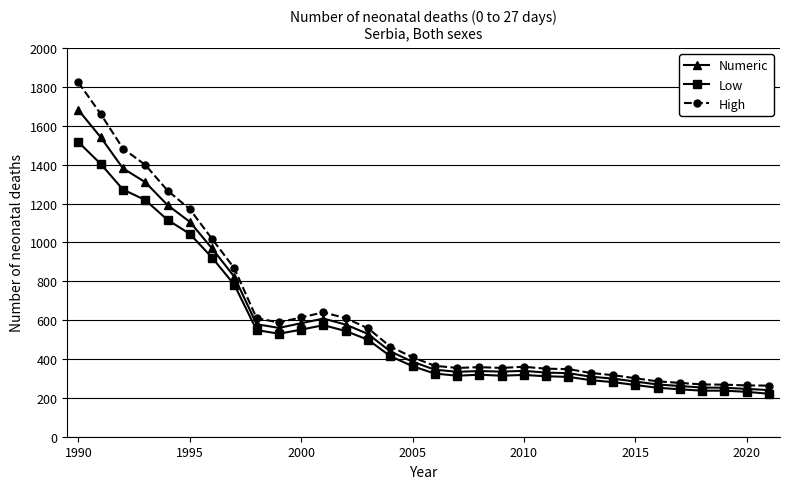

What is the minimum value shown in the chart?

221